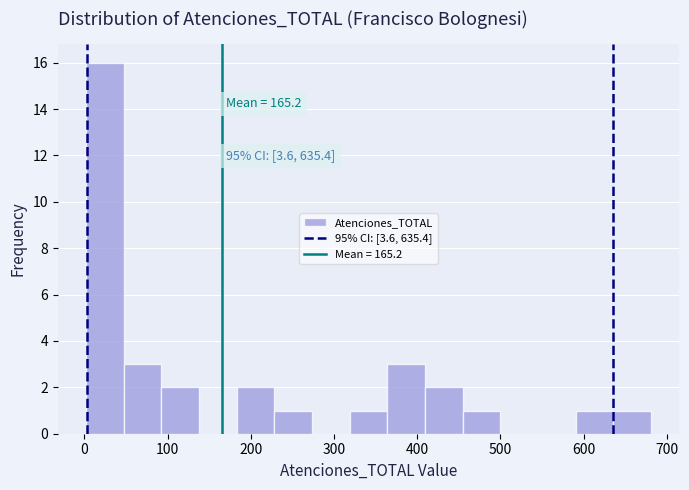

Over which range of the x-axis is the bar tallest?

0 to 50